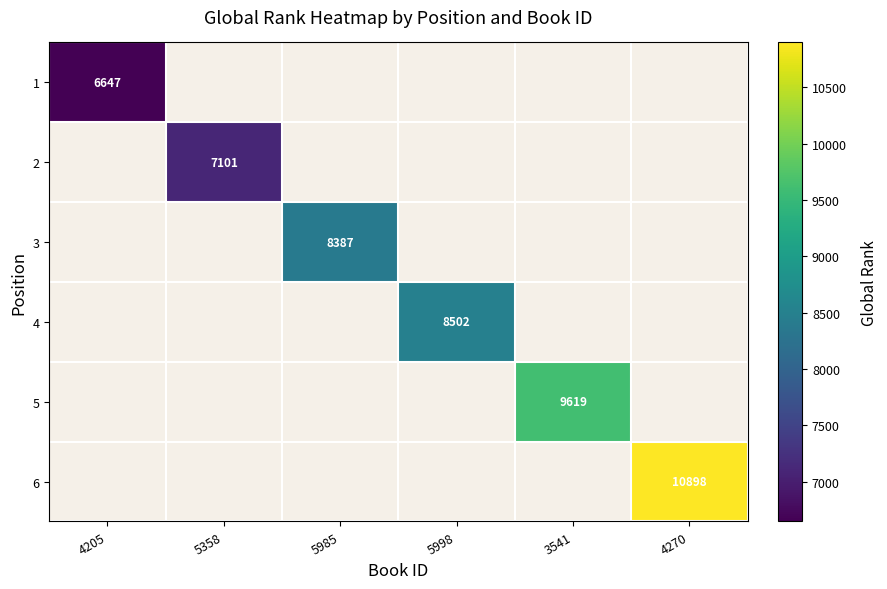

Which series has the largest range (max minus min)?

1